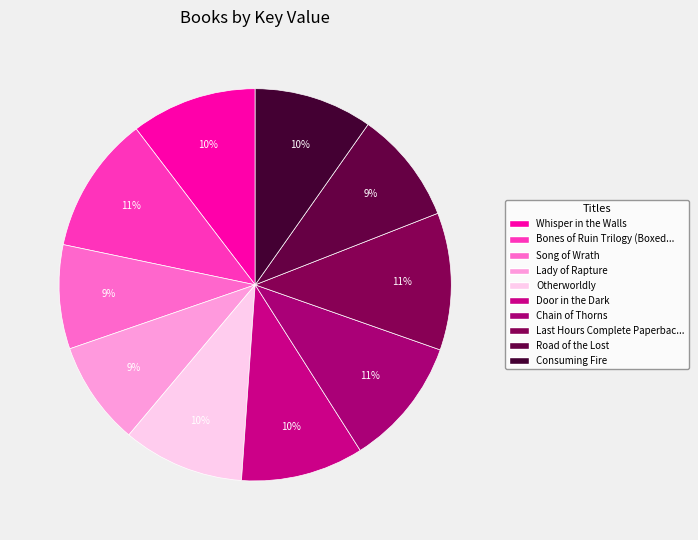

What is the smallest slice in the pie chart?

Song of Wrath